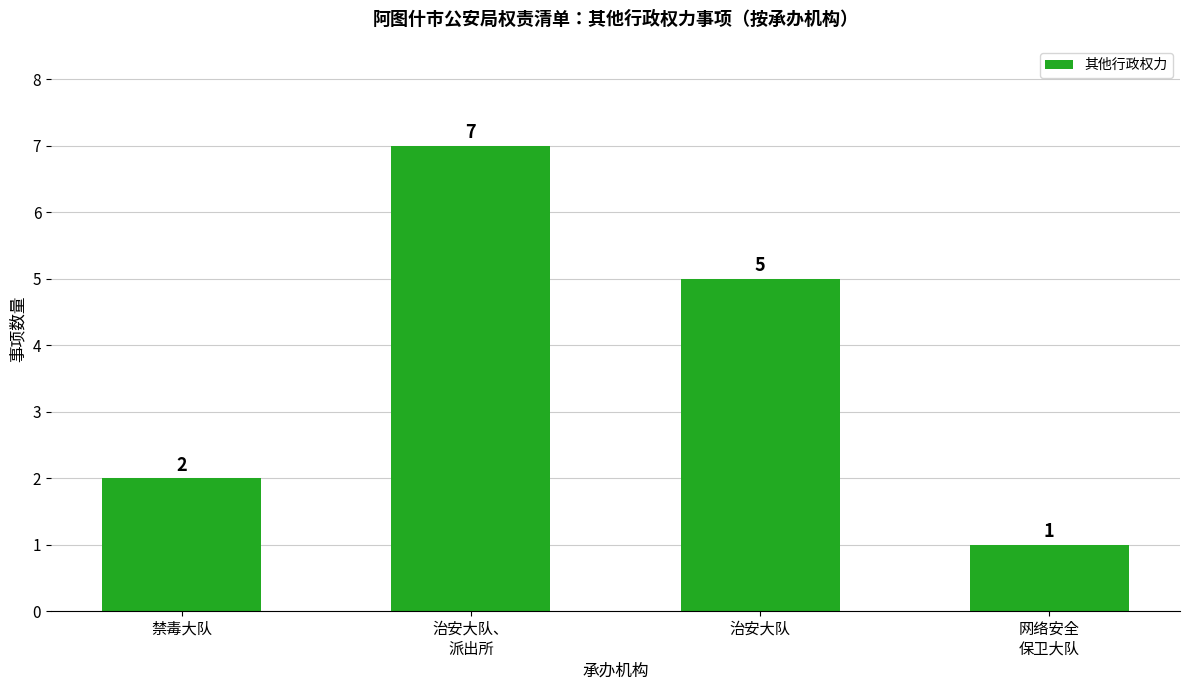

Reading left to right, list all the values displayed in this chart.

禁毒大队=2	治安大队、
派出所=7	治安大队=5	网络安全
保卫大队=1